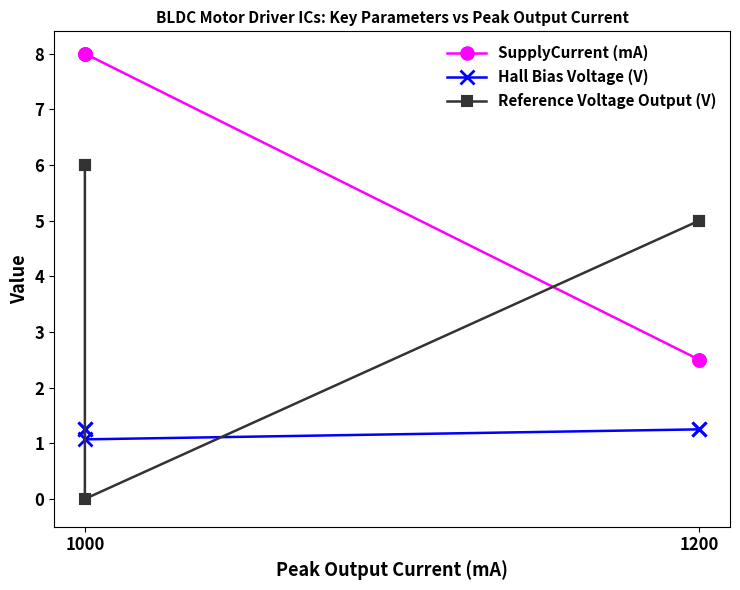

How many lines are shown in the chart?

3